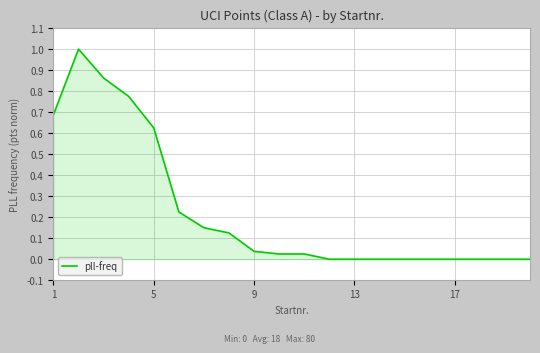

What is the greatest value displayed?

1.0